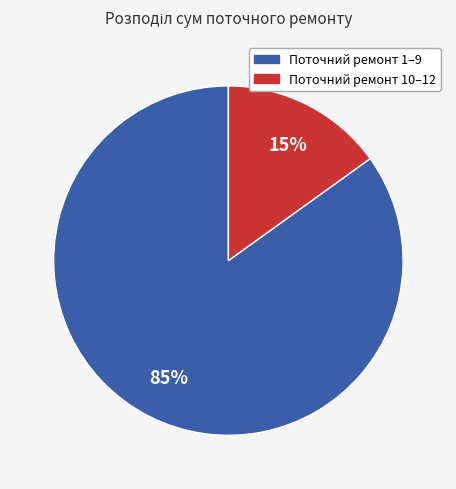

Rank the categories by value from lowest to highest.

Поточний ремонт 10–12, Поточний ремонт 1–9